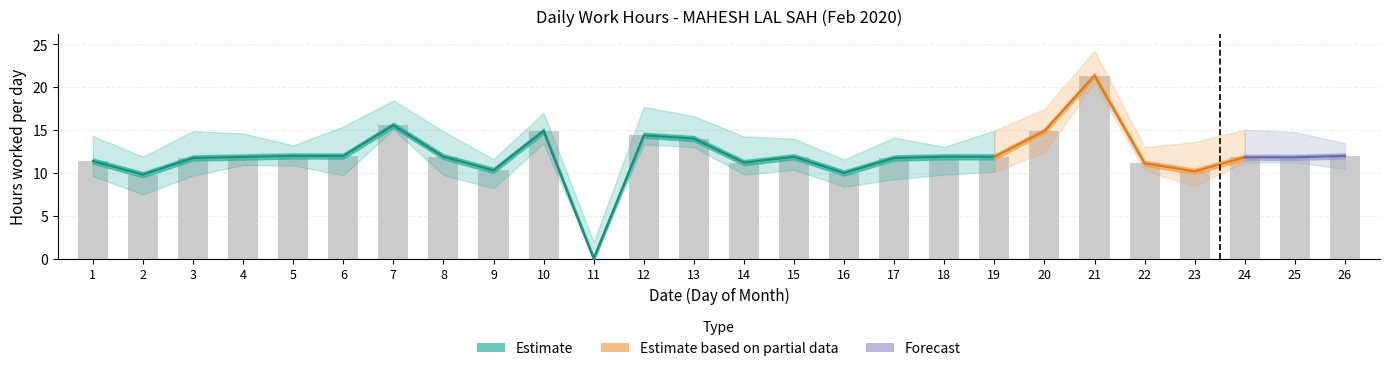

Rank the categories by value from lowest to highest.

11, 2, 16, 23, 9, 22, 14, 1, 3, 17, 24, 25, 4, 19, 15, 18, 8, 6, 5, 26, 13, 12, 10, 20, 7, 21